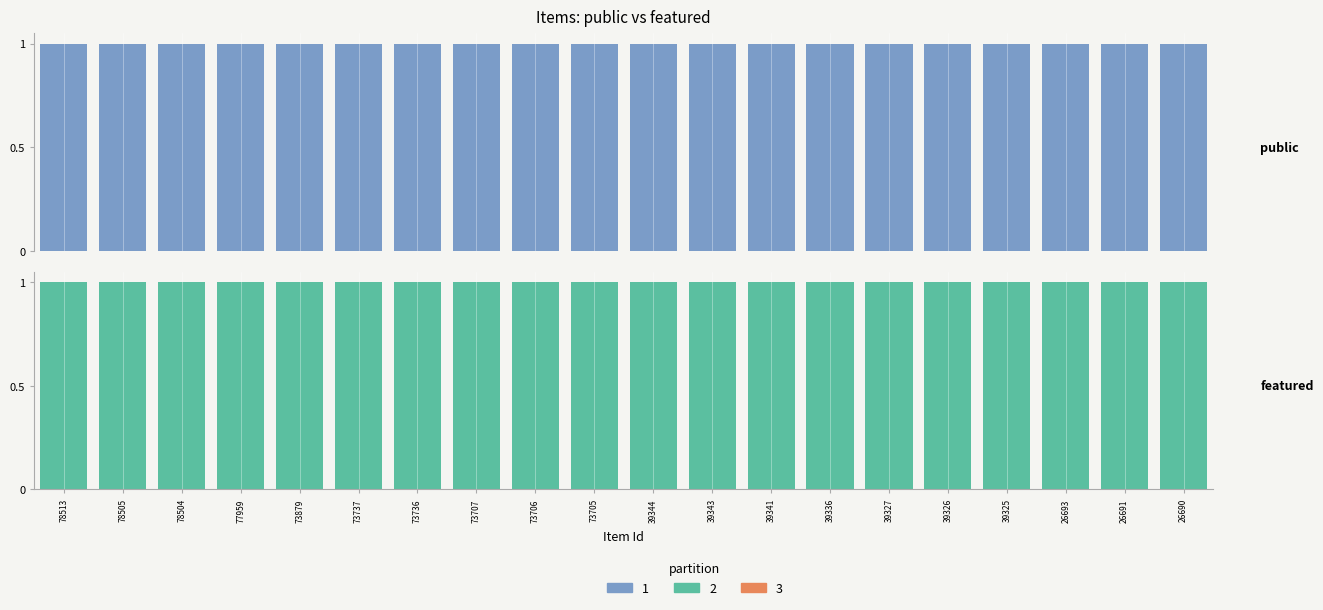

How many groups of bars are there?

20